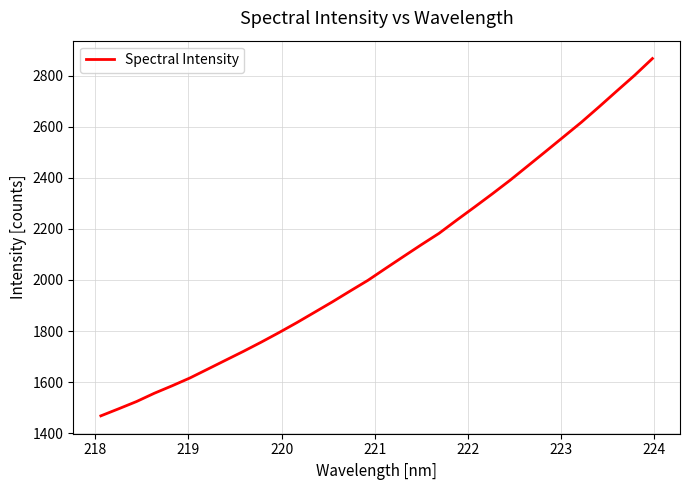

How many lines are shown in the chart?

1